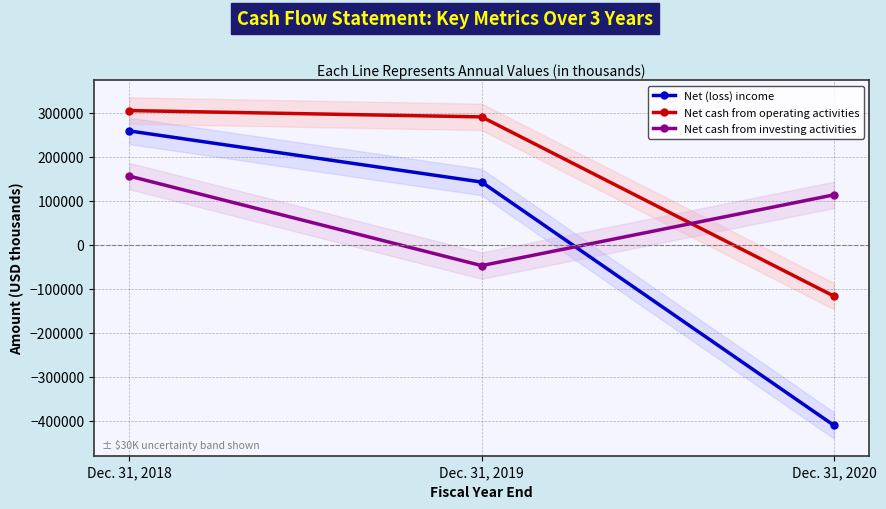

How many negative values does the Net cash from operating activities series have?

1